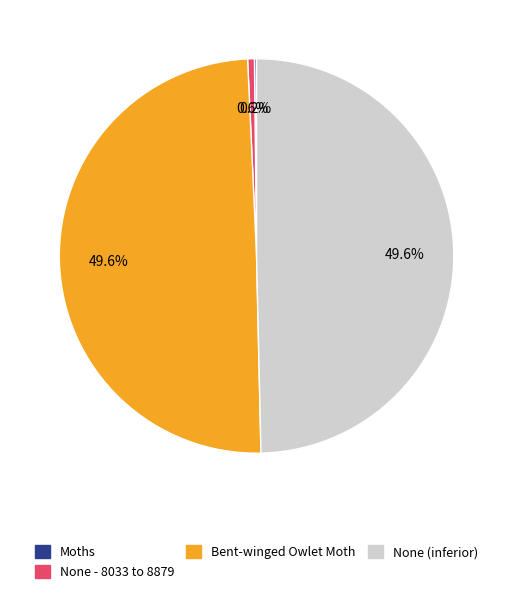

Which has a higher value, None (inferior) or None - 8033 to 8879?

None (inferior)